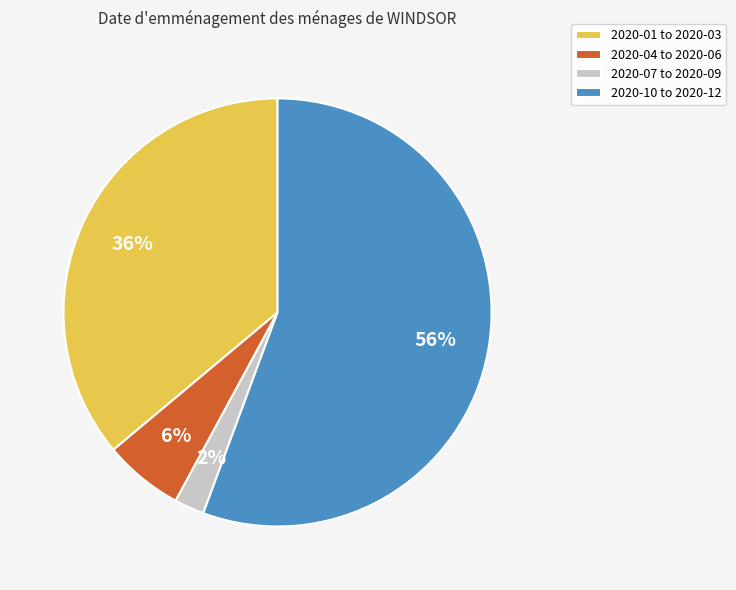

How many segments does this pie chart have?

4